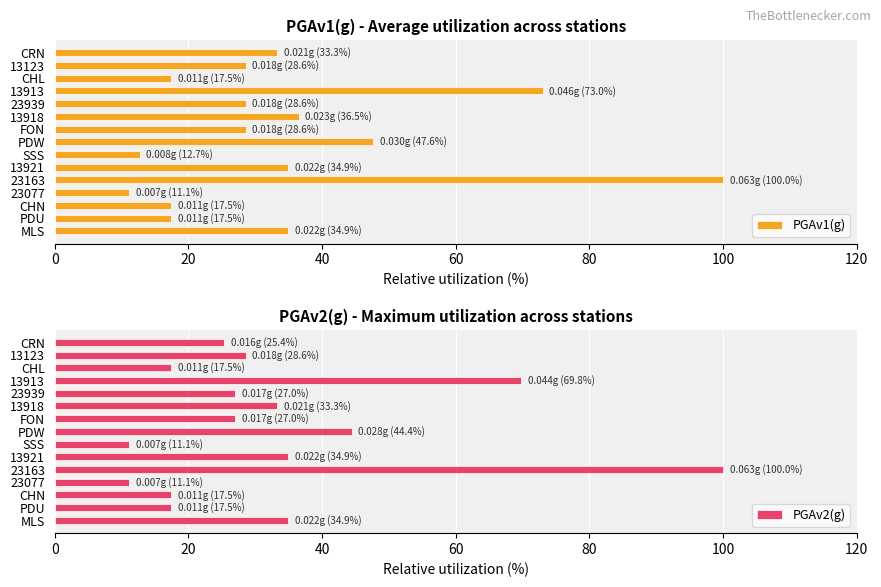

Is it true that PGAv1(g) equals 61.9 at PDW?

False